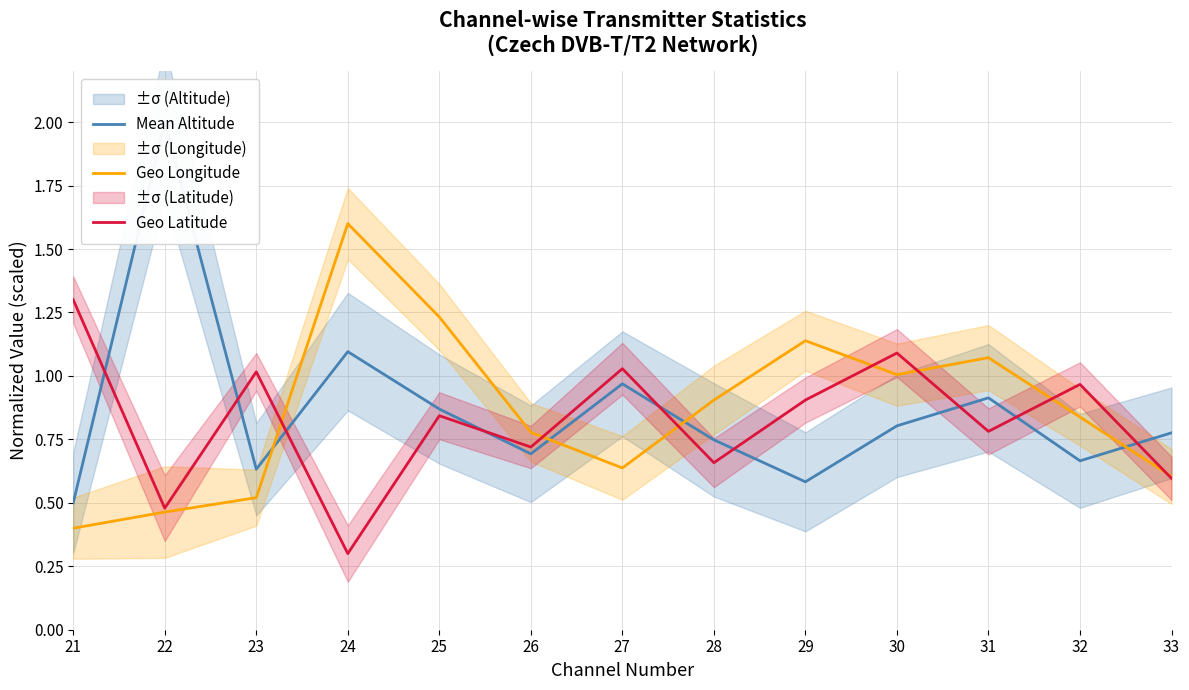

Rank the categories by Mean Altitude value from lowest to highest.

21, 29, 23, 32, 26, 28, 33, 30, 25, 31, 27, 24, 22